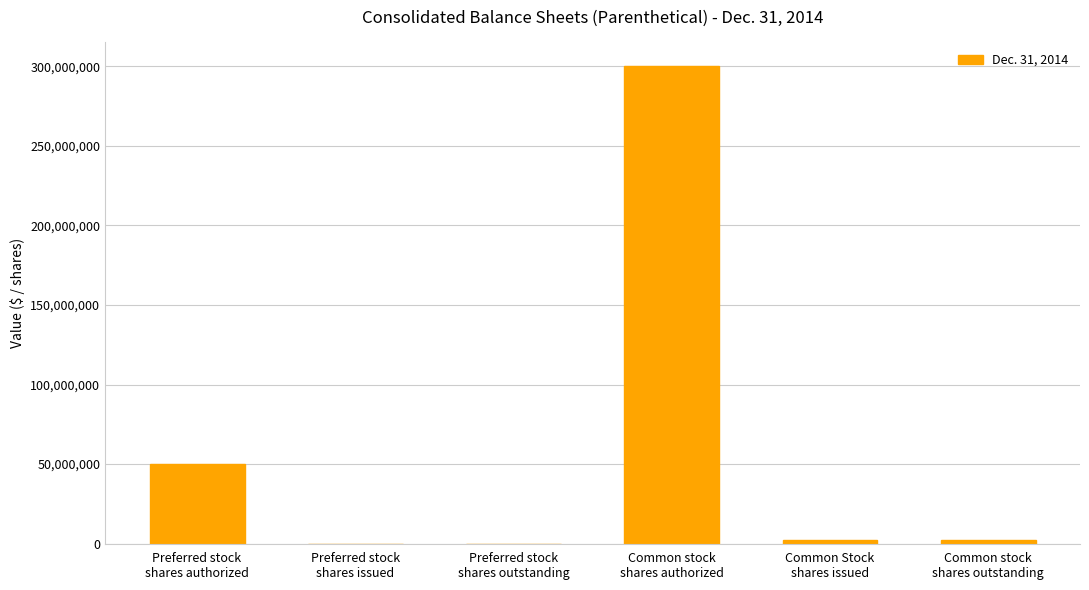

How many series are shown in this chart?

1